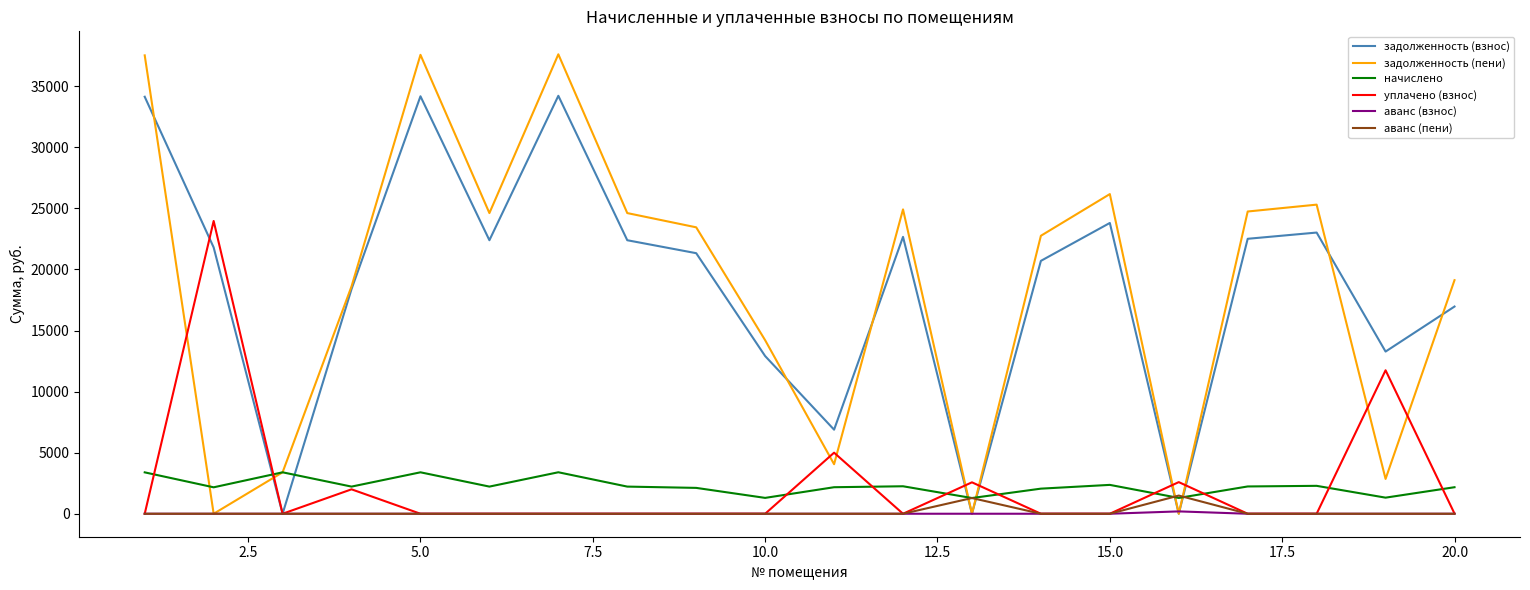

How many intersections are there between начислено and задолженность (взнос)?

6